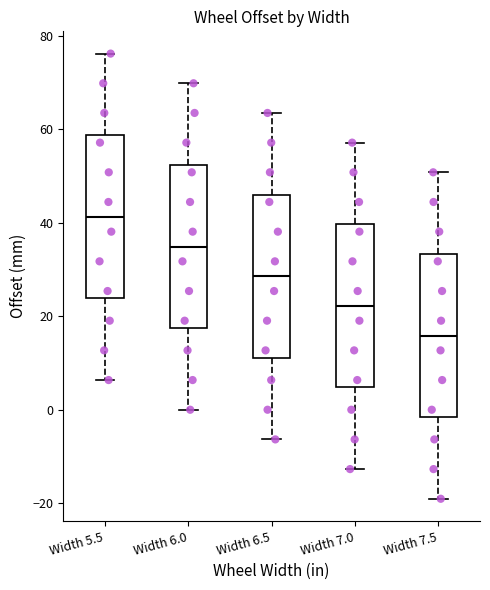

Reading left to right, read every box against the y-axis: the position of its median line, the range the box covers, and the ends of its whiskers. The values are not printed on the chart, so give them approximately, as read against the axis.

Width 5.5: median 42, box 24 to 58, whiskers 6 to 76
Width 6.0: median 34, box 18 to 52, whiskers 0 to 70
Width 6.5: median 28, box 12 to 46, whiskers -6 to 64
Width 7.0: median 22, box 4 to 40, whiskers -12 to 58
Width 7.5: median 16, box -2 to 34, whiskers -20 to 50